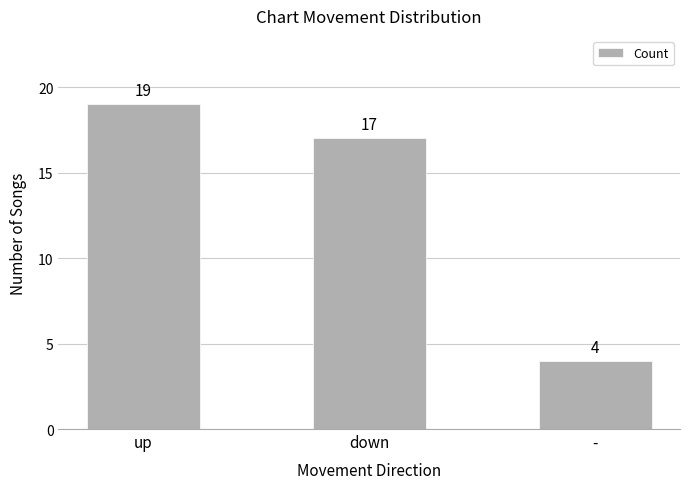

How many values are below 17?

1